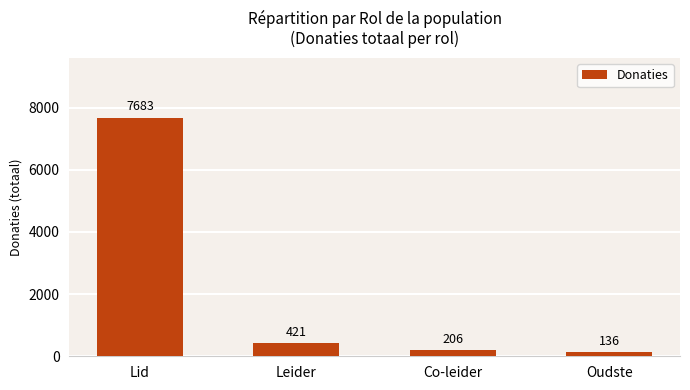

The chart shows a value of 421 at Leider. True or false?

True